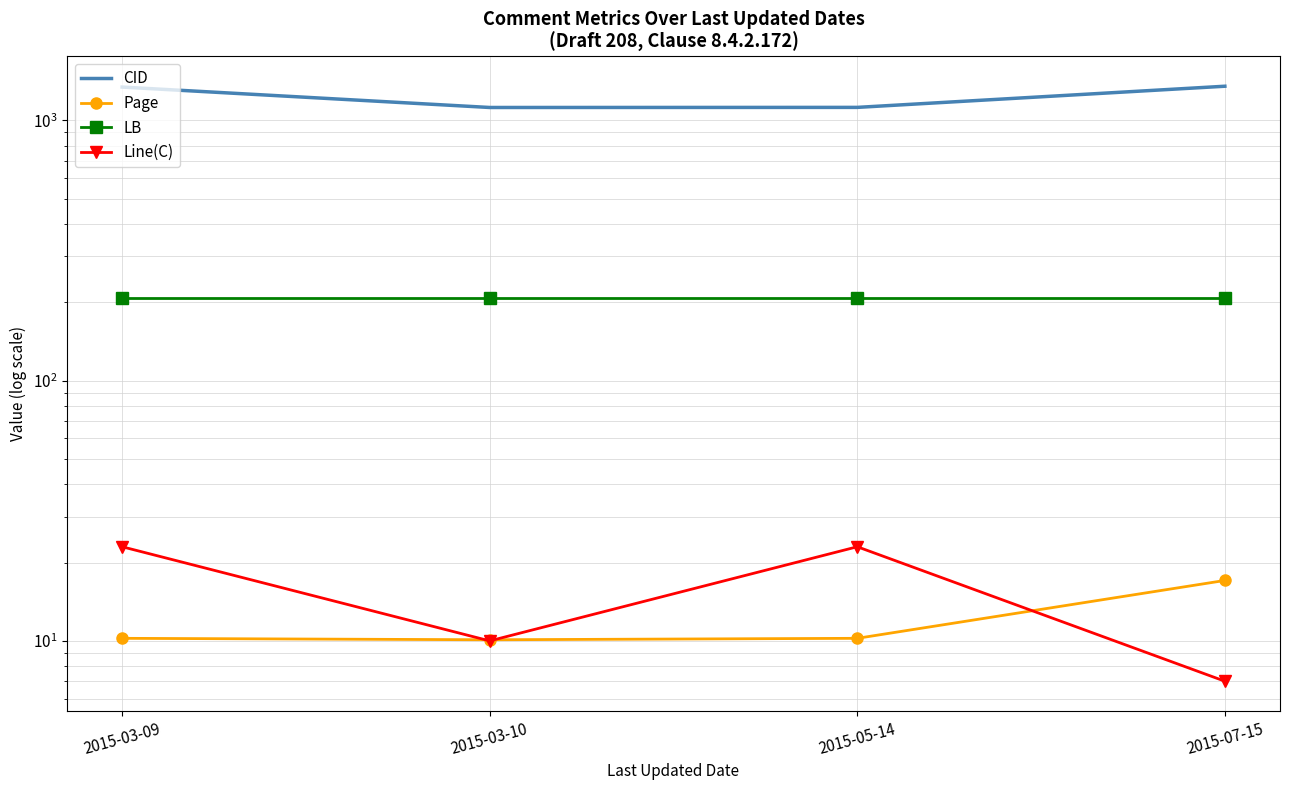

Which series has the largest total across all categories?

CID